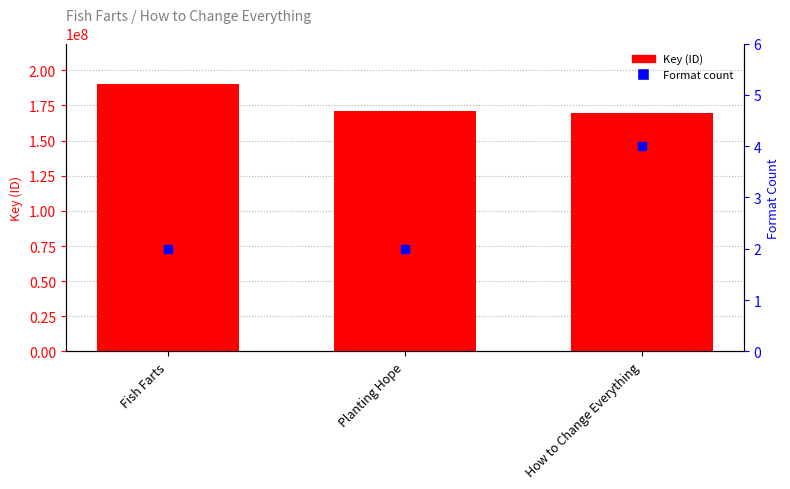

At how many categories does at least one series exceed 162301677?

3